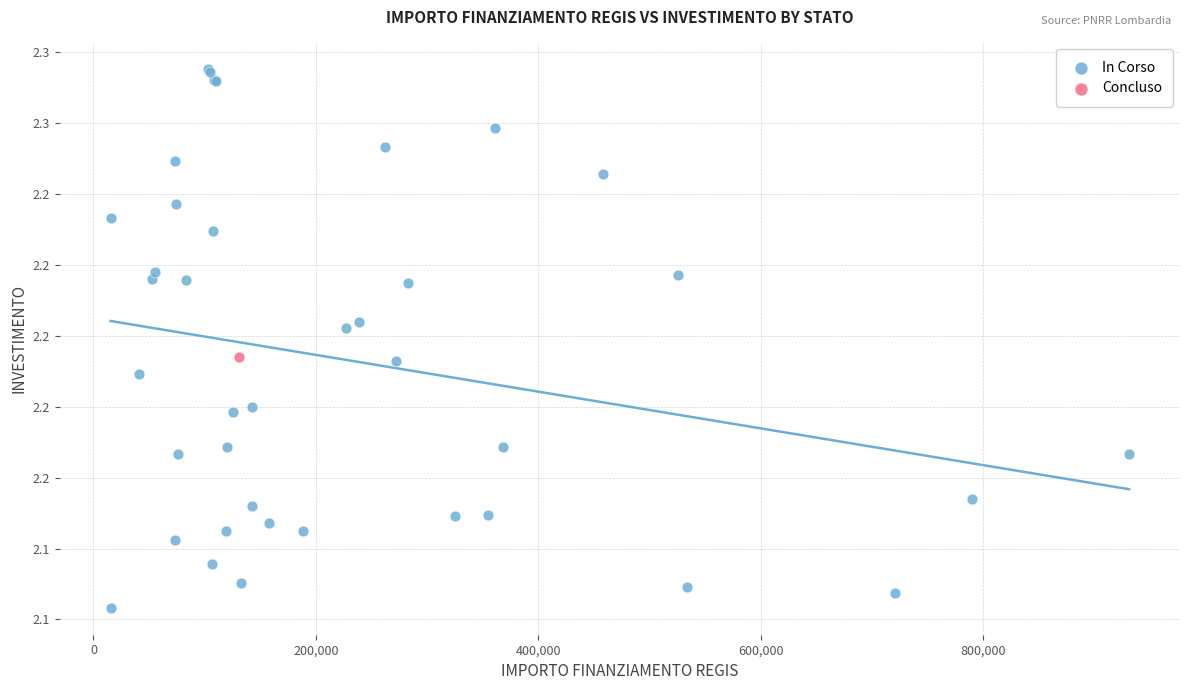

What are all the series names shown in the legend?

In Corso, Concluso